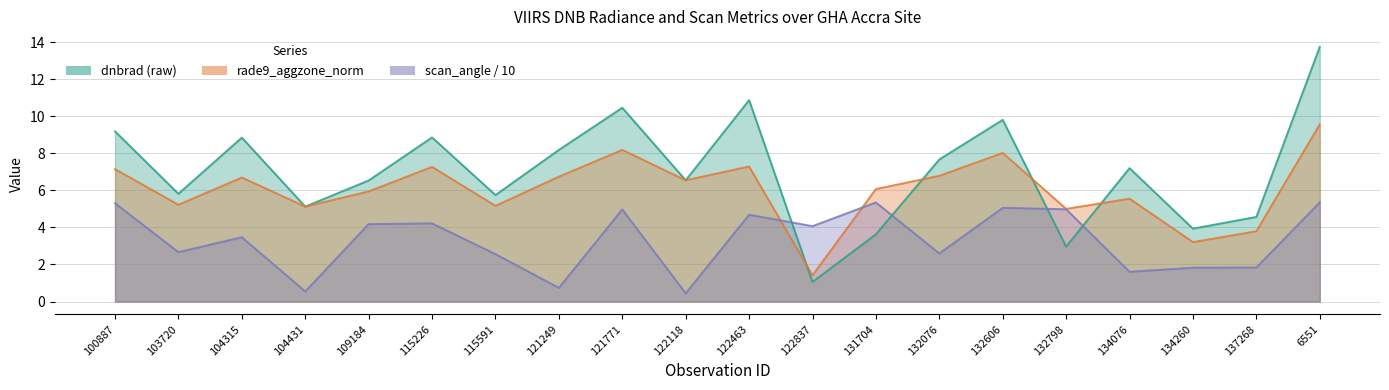

Reading left to right, extract all data points from this chart.

dnbrad: 9.2	5.8	8.8	5.1	6.5	8.9	5.7	8.2	10.5	6.5	10.9	1.1	3.6	7.7	9.8	3.0	7.2	3.9	4.6	13.7
rade9_aggzone_norm: 7.1	5.2	6.7	5.1	5.9	7.3	5.2	6.7	8.2	6.5	7.3	1.4	6.1	6.8	8.0	5.0	5.5	3.2	3.8	9.6
scan_angle: 5.3	2.7	3.5	0.5	4.2	4.2	2.6	0.7	5.0	0.4	4.7	4.1	5.3	2.6	5.1	5.0	1.6	1.8	1.8	5.3